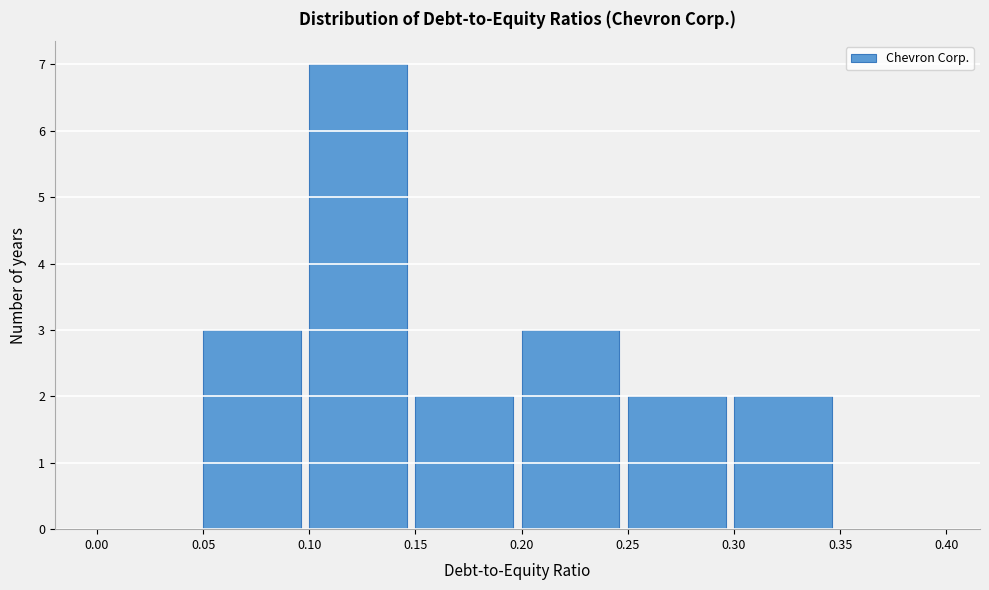

Reading left to right, list every bar in this chart as the range it spans on the x-axis followed by its height. The values are not printed on the chart, so give them approximately, as read against the axis.

0.00 to 0.05: 0
0.05 to 0.10: 3
0.10 to 0.15: 7
0.15 to 0.20: 2
0.20 to 0.25: 3
0.25 to 0.30: 2
0.30 to 0.35: 2
0.35 to 0.40: 0